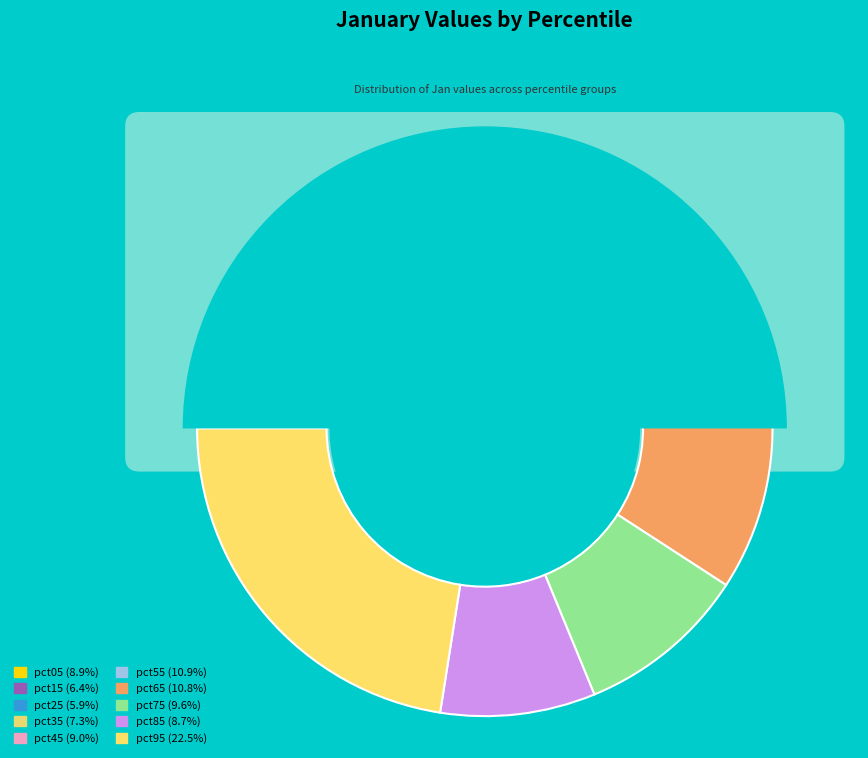

True or false: pct65 accounts for 19% of the total.

False